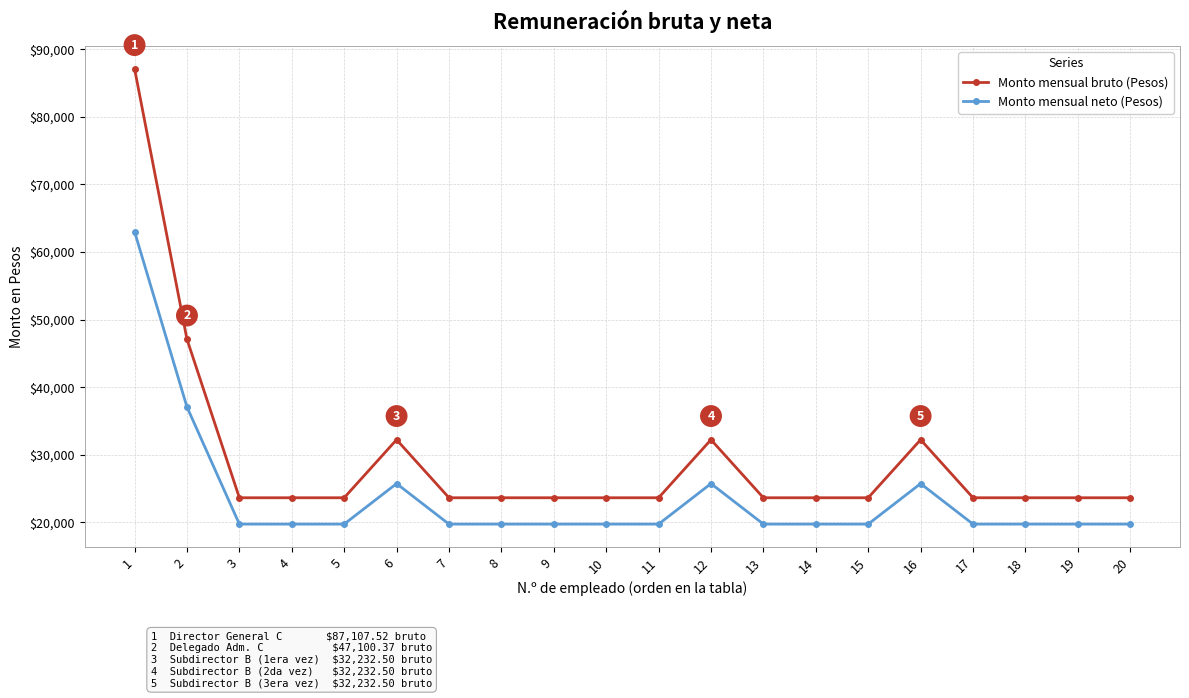

What are all the series names shown in the legend?

Monto mensual bruto (Pesos), Monto mensual neto (Pesos)